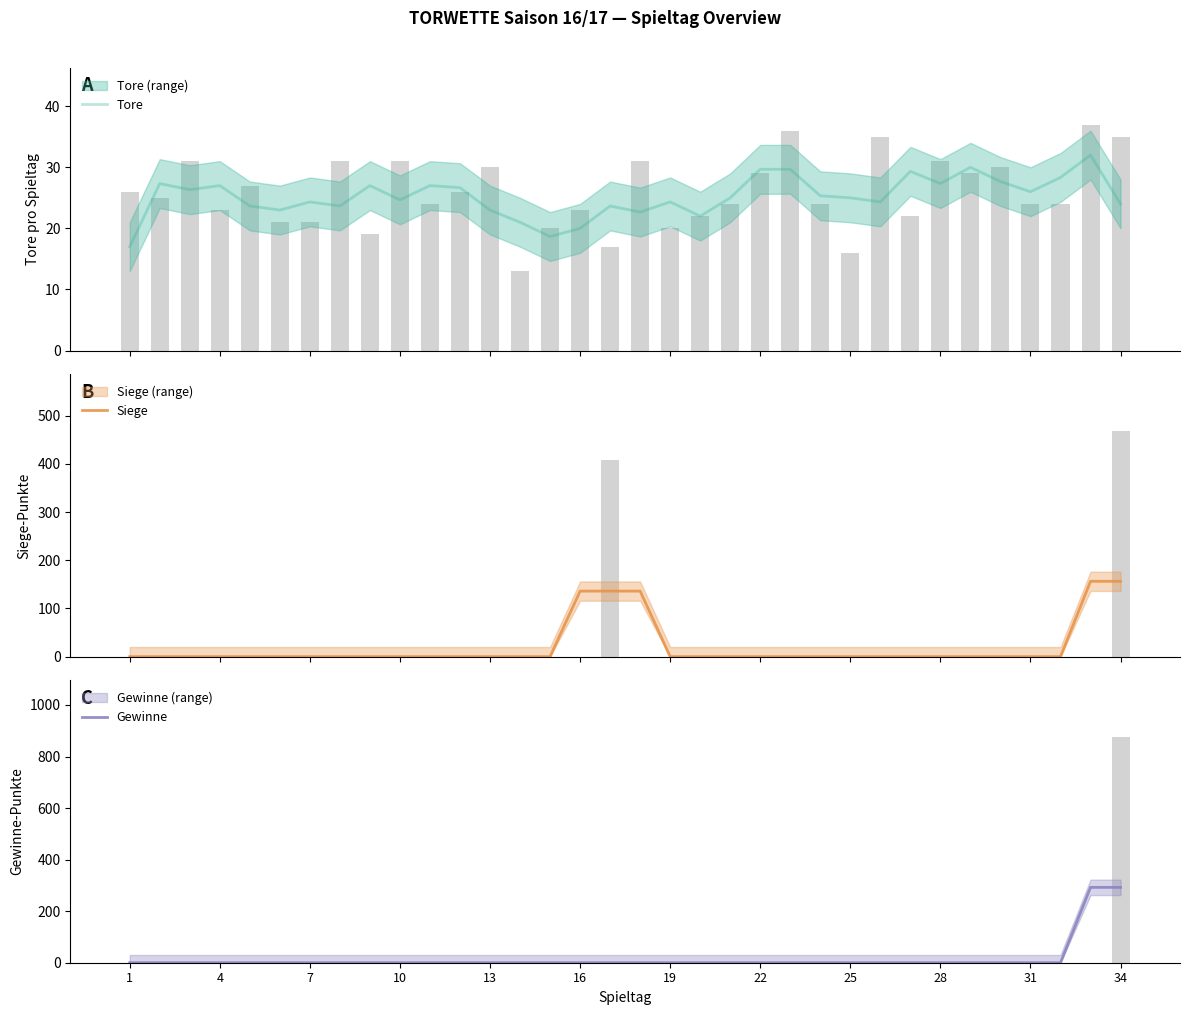

List the series in order of their peak value, lowest first.

Tore, Siege, Gewinne